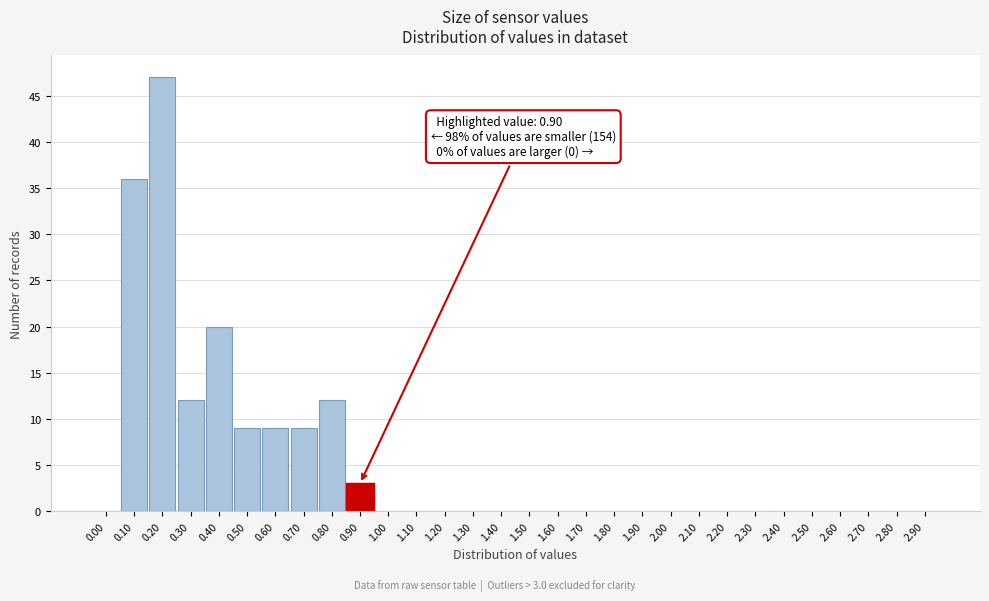

Reading right to left, list all the values displayed in this chart.

2.90=0	2.80=0	2.70=0	2.60=0	2.50=0	2.40=0	2.30=0	2.20=0	2.10=0	2.00=0	1.90=0	1.80=0	1.70=0	1.60=0	1.50=0	1.40=0	1.30=0	1.20=0	1.10=0	1.00=0	0.90=3	0.80=12	0.70=9	0.60=9	0.50=9	0.40=20	0.30=12	0.20=47	0.10=36	0.00=0